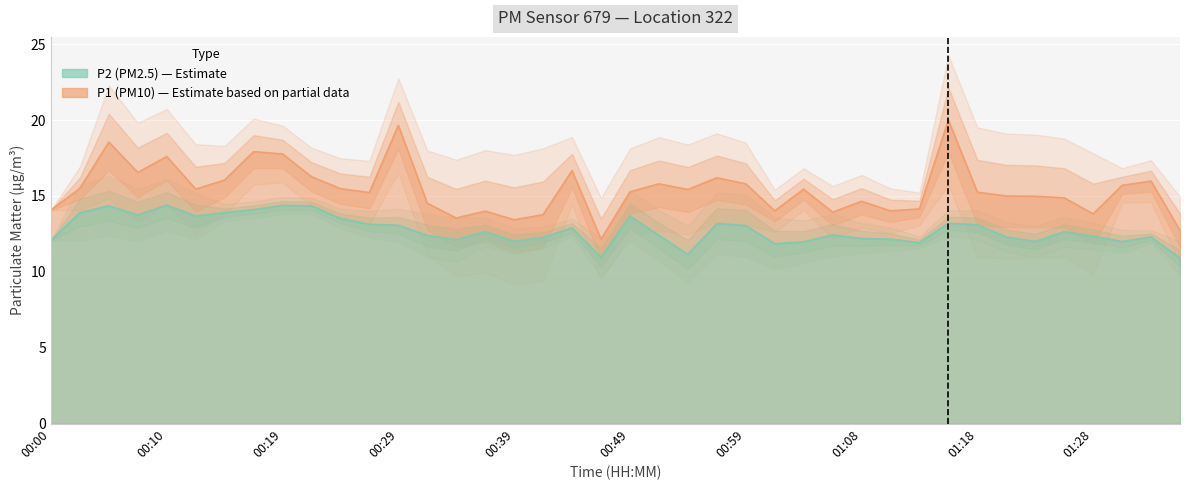

What is the average value of the P2 series?

12.8